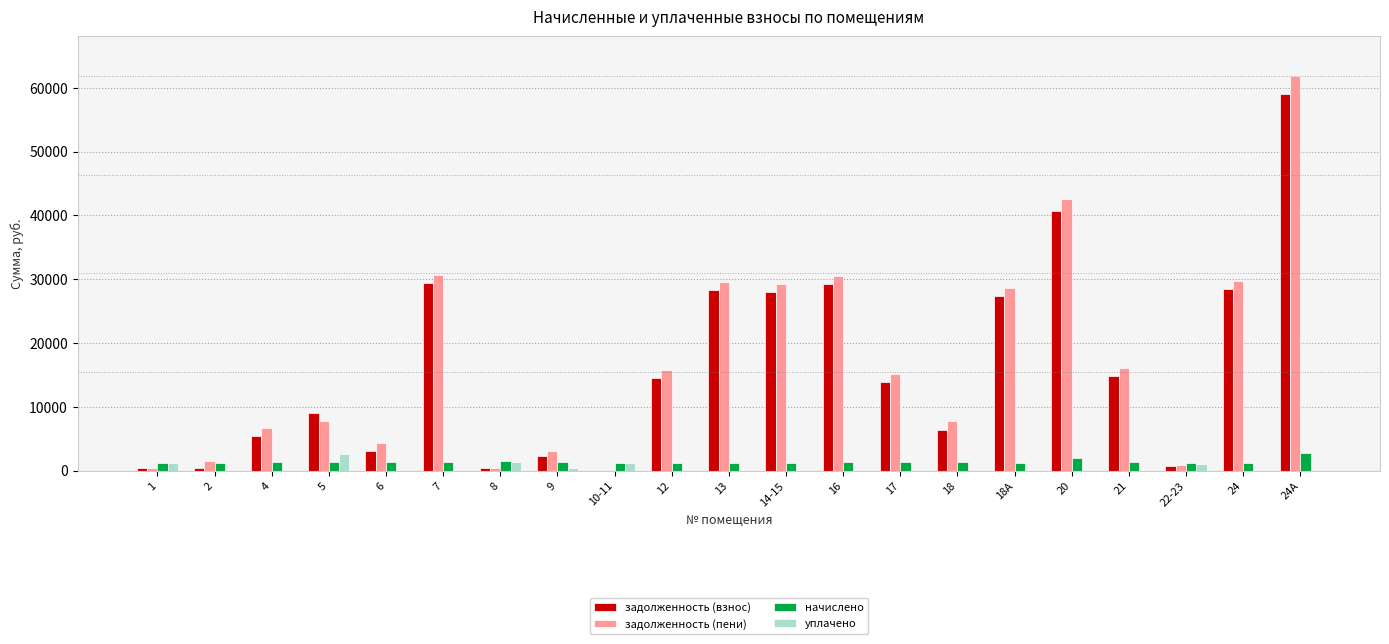

Is the value of задолженность (взнос) at 21 greater than the value of уплачено at 7?

Yes